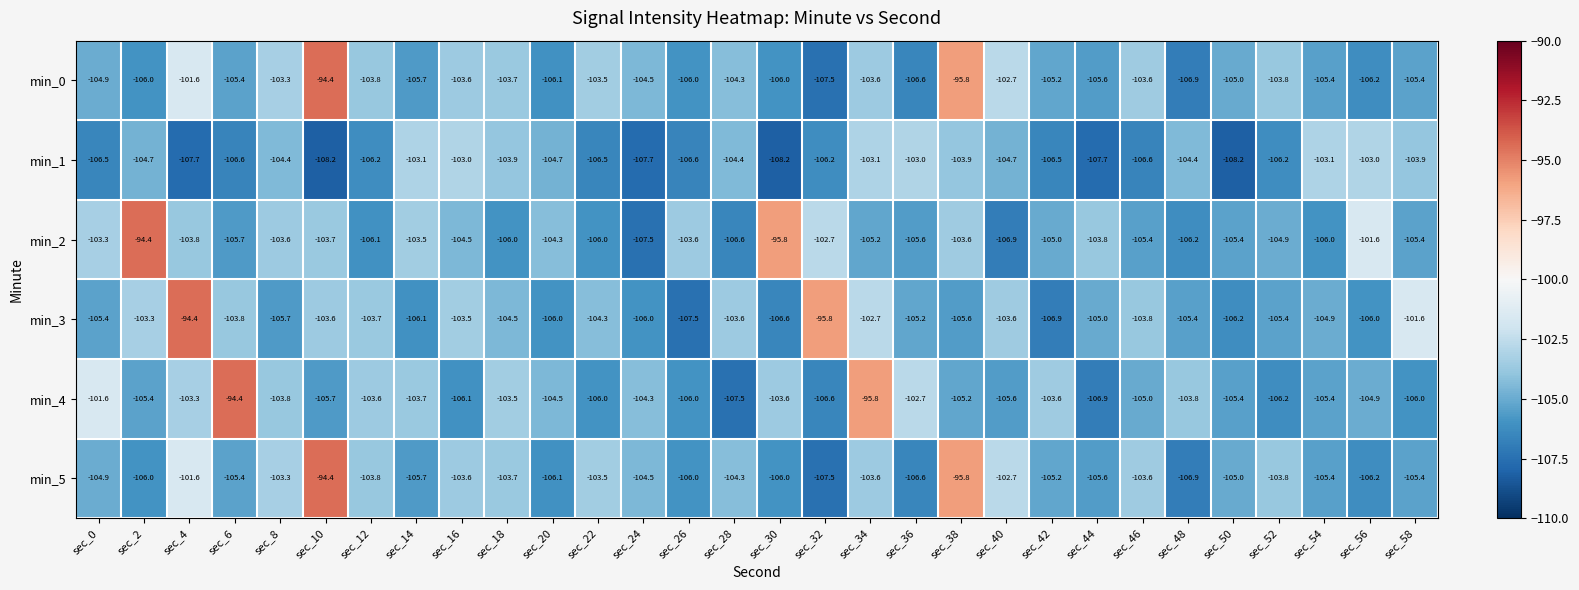

At which label does min_4 reach its minimum?

sec_28